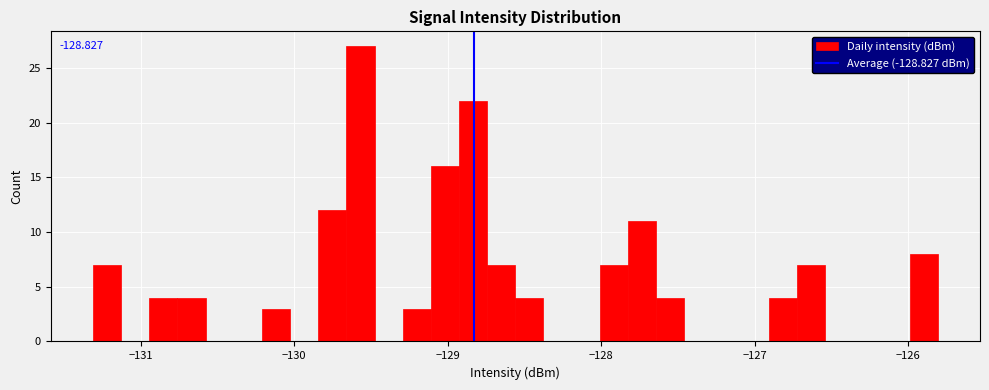

Around what value on the x-axis is the tallest bar? Give the approximate position of its centre, as read against the axis.

-129.6